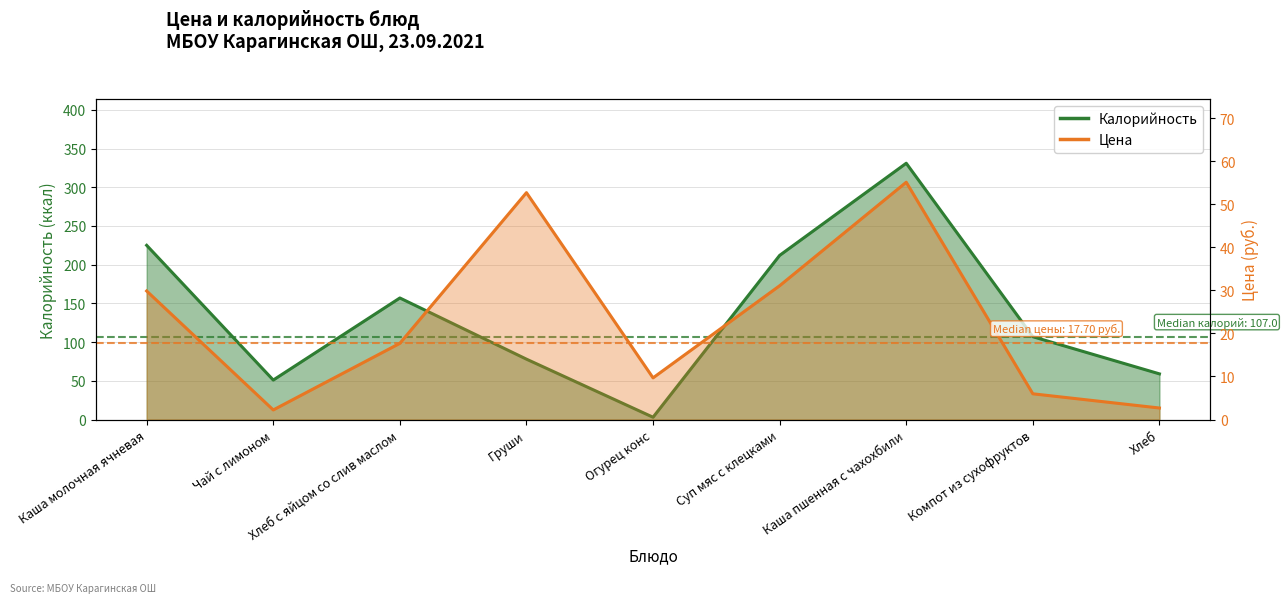

How many categories are shown in the chart?

9